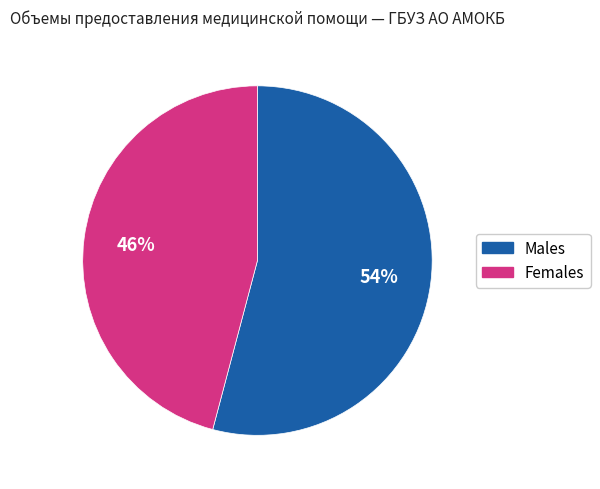

To the nearest percent, what is the difference between the largest and smallest slice percentages?

8%